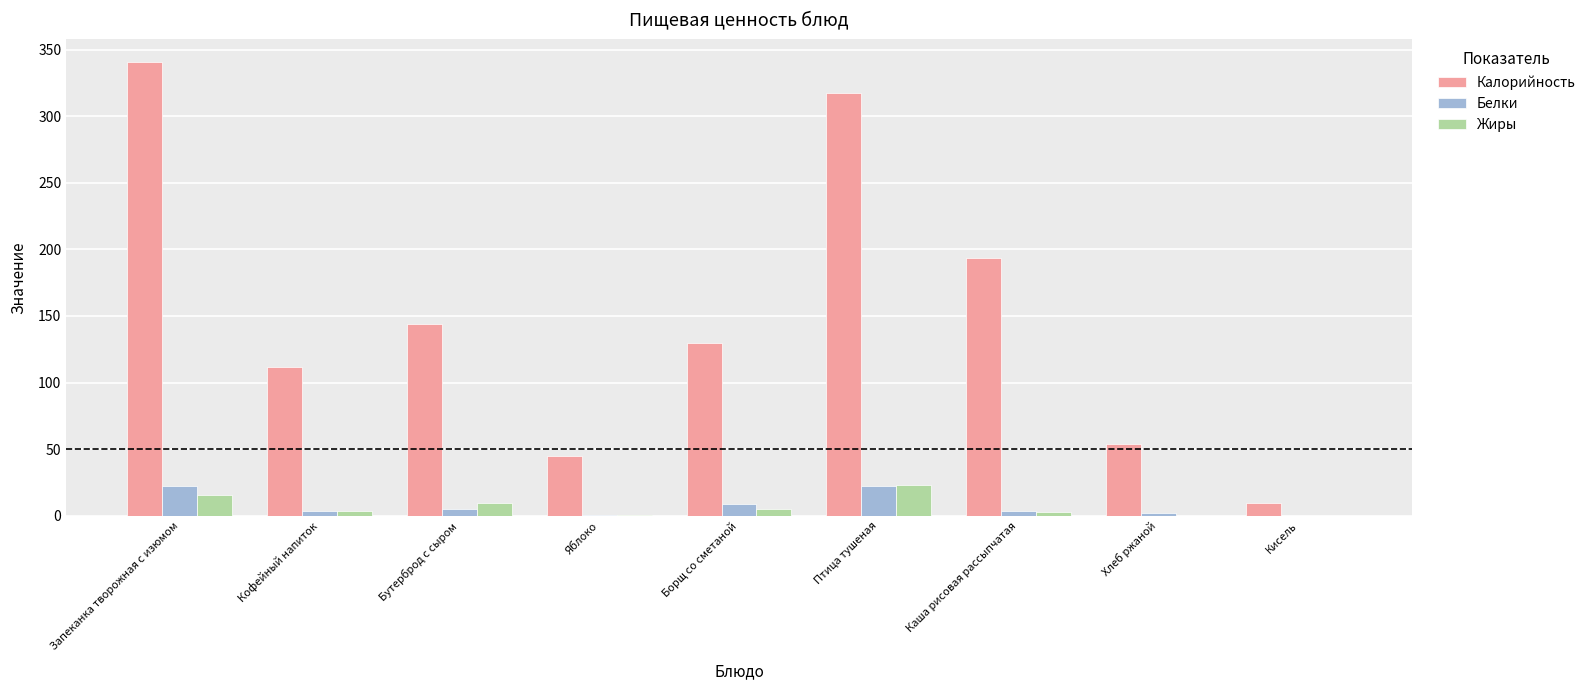

Between Яблоко and Каша рисовая рассыпчатая, which series saw the biggest shift?

Калорийность